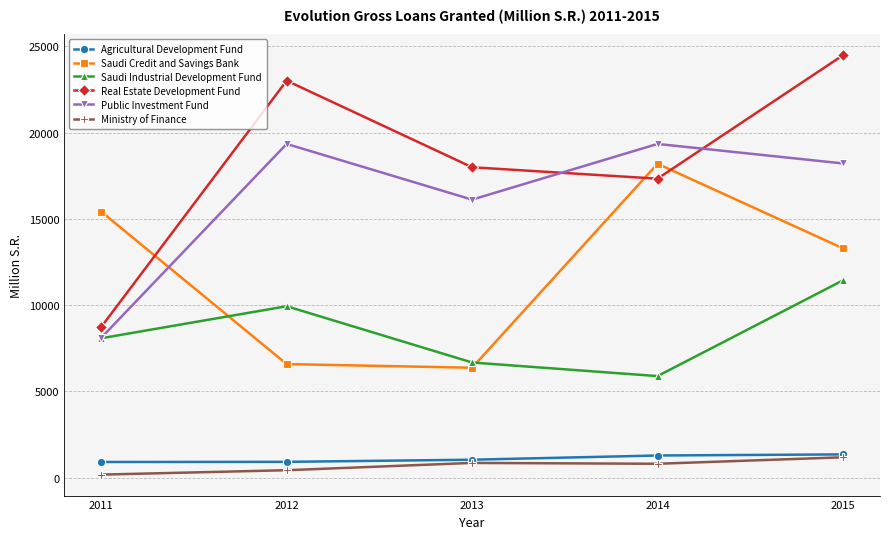

How many data points does each series have?

5